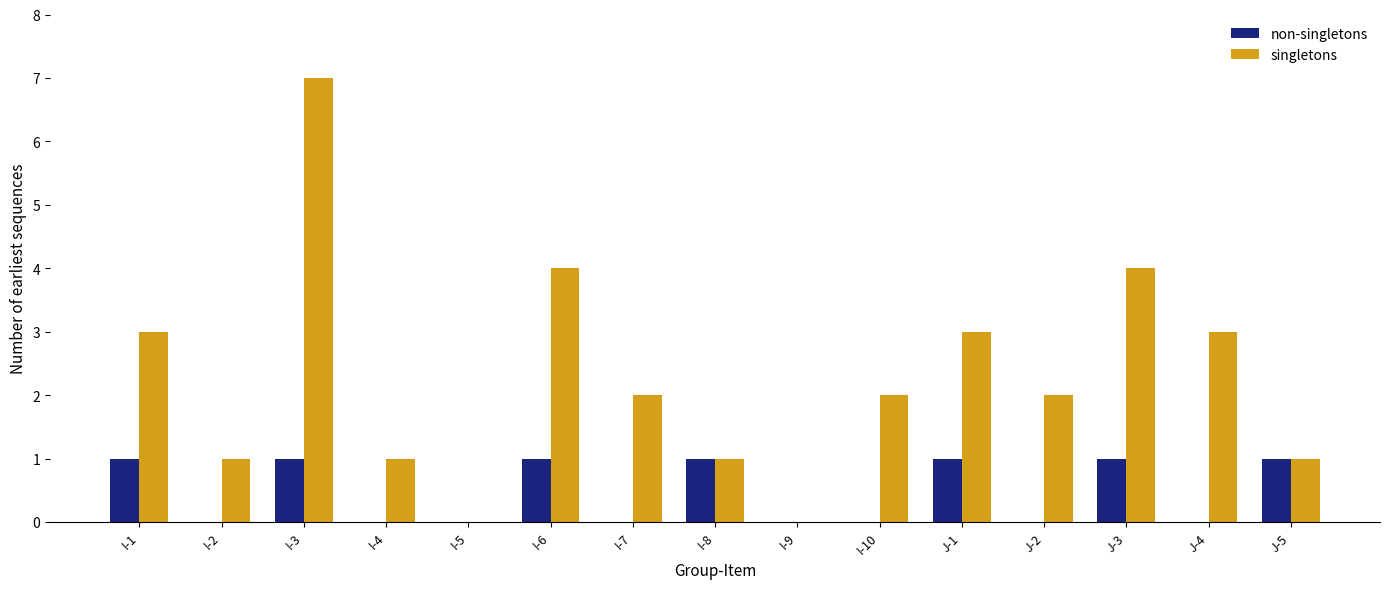

What is the average value of the singletons series?

2